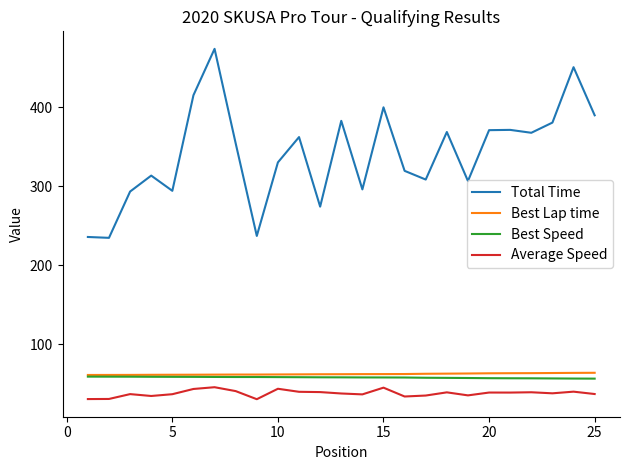

Which series has the widest spread of values?

Total Time